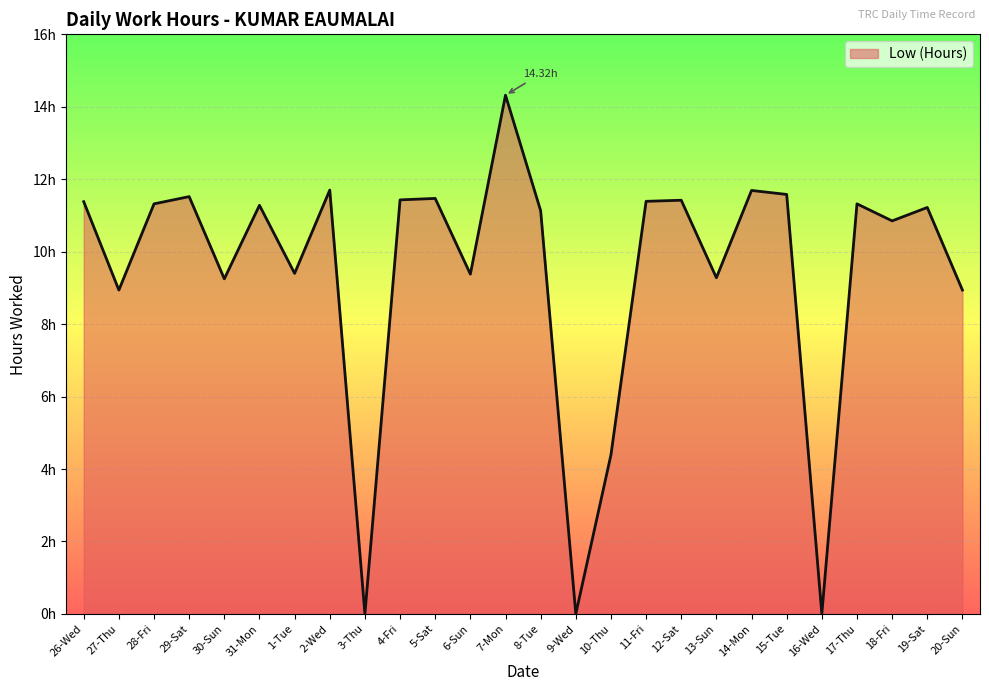

Does the chart display data point markers on the line(s)?

No